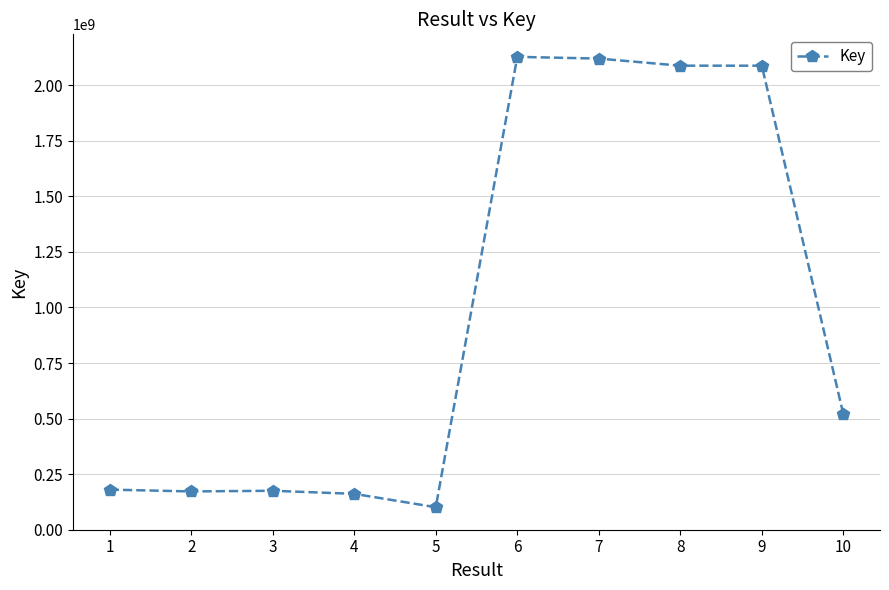

How many values are below 520043863?

5